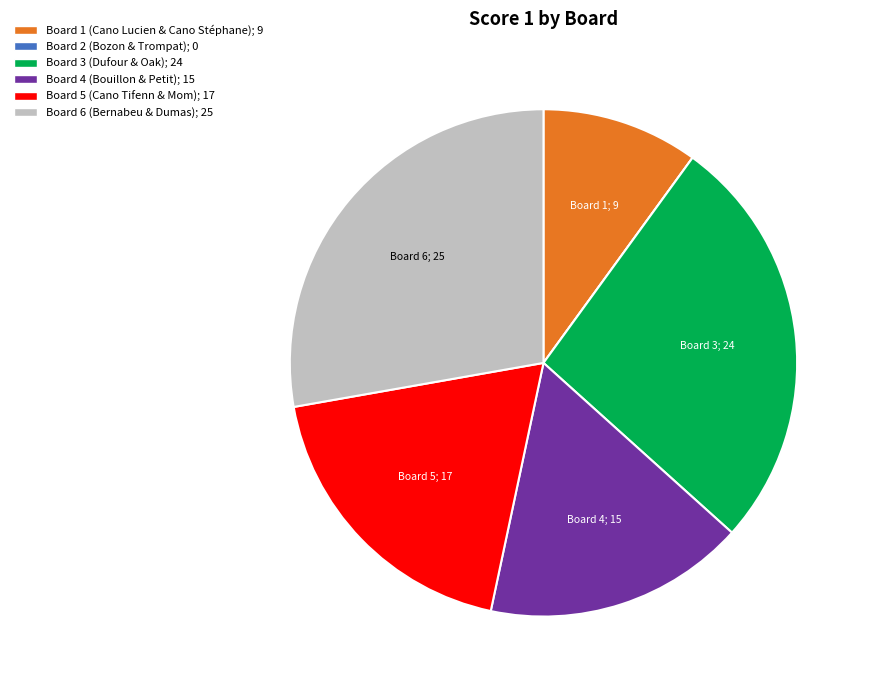

What is the largest slice in the pie chart?

Board 6 (Bernabeu & Dumas); 25